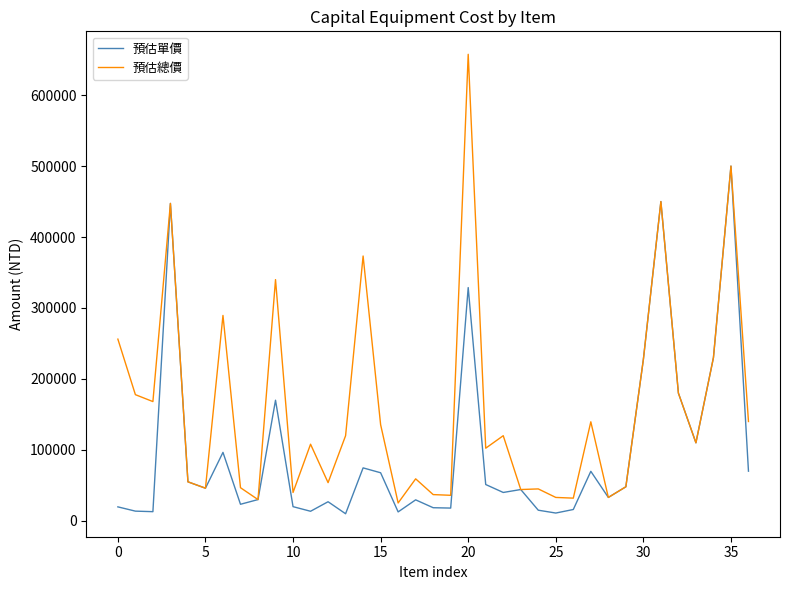

Which series has the largest total across all categories?

預估總價